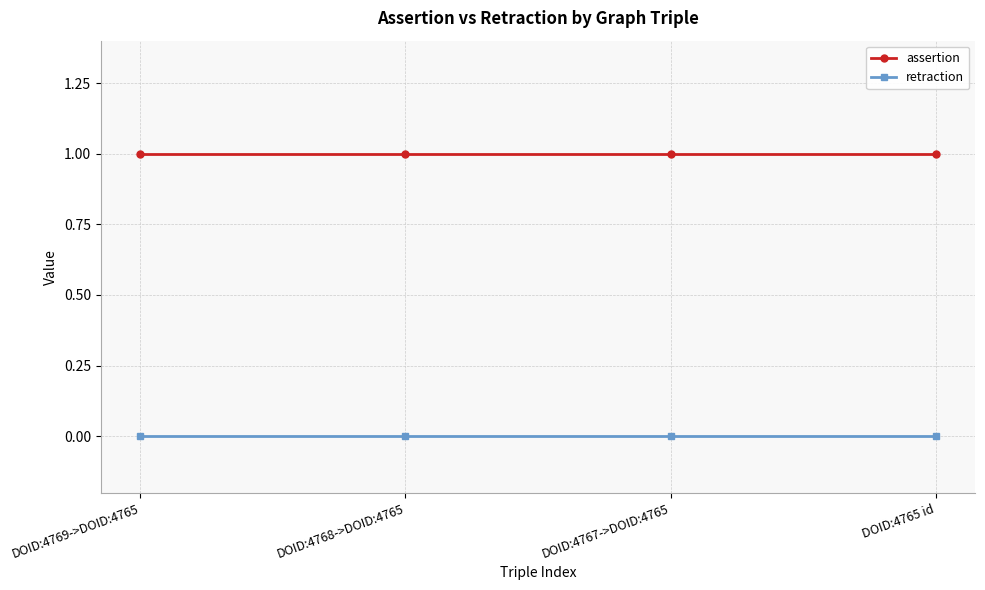

What is the maximum value for assertion?

1